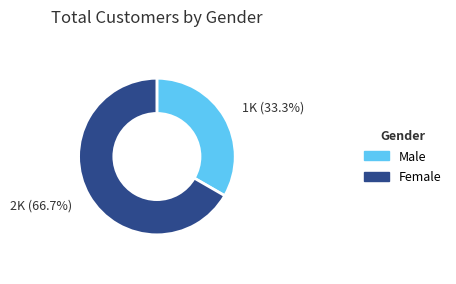

Is there a majority slice in this chart?

Yes